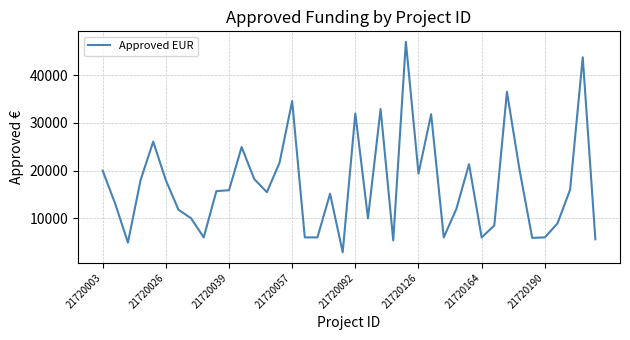

What is the greatest value displayed?

47000